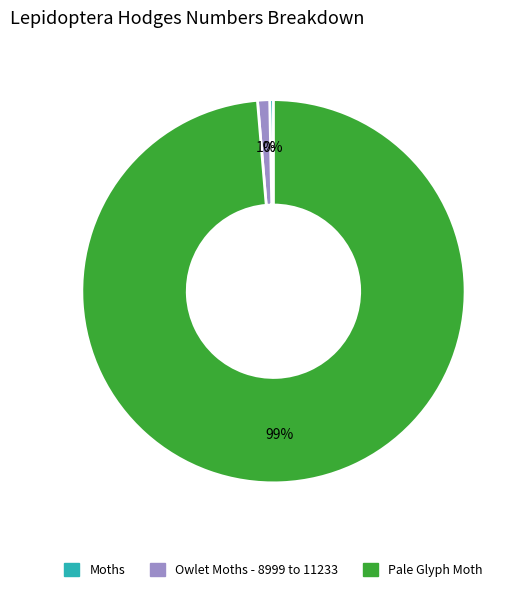

Which category has the biggest portion of the pie?

Pale Glyph Moth